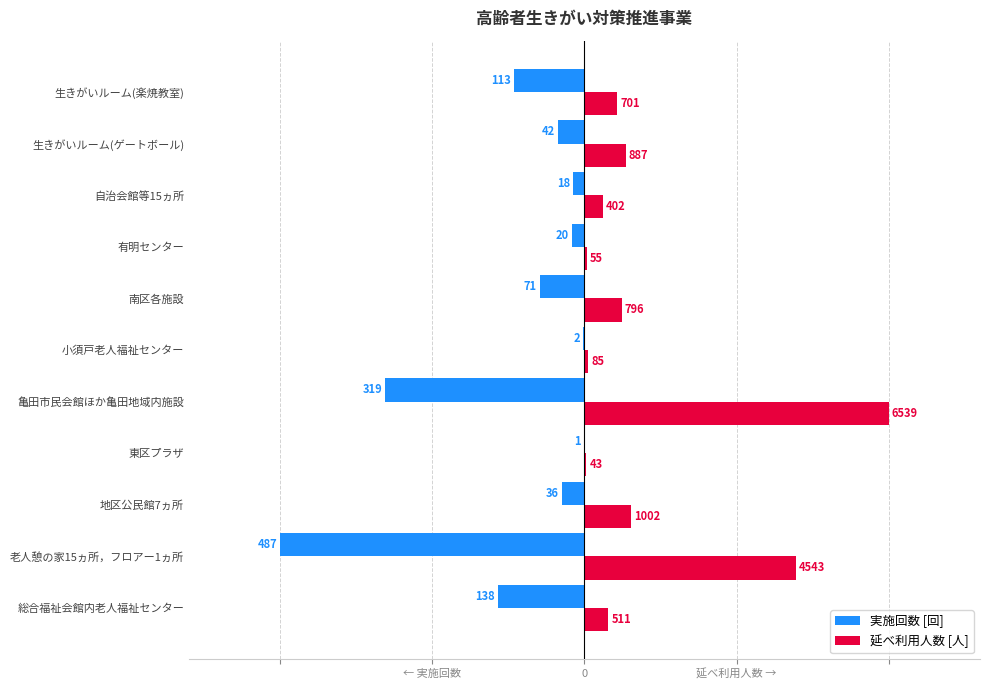

What are all the series names shown in the legend?

実施回数 [回], 延べ利用人数 [人]